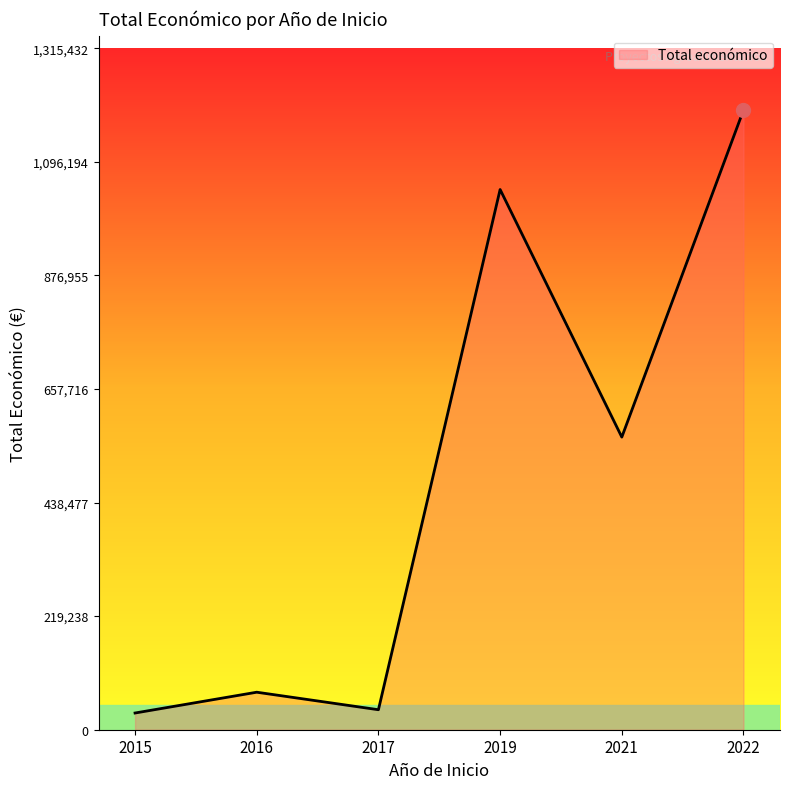

What is the change in value from 2016 to 2017?

-33807